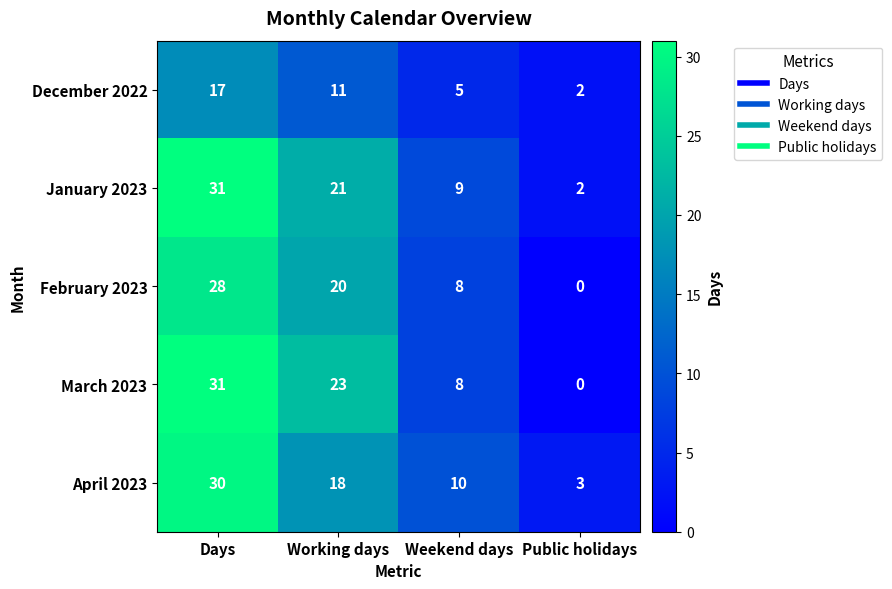

What is the average value of the March 2023 series?

16